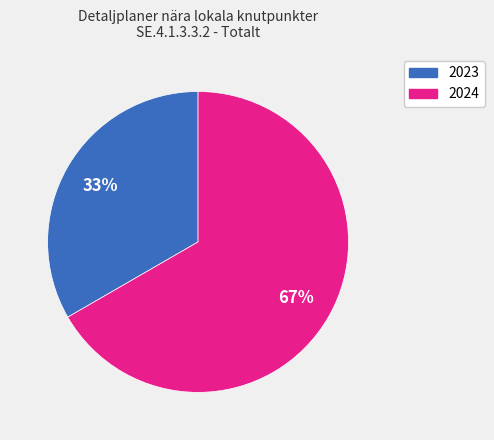

What is the smallest slice in the pie chart?

2023